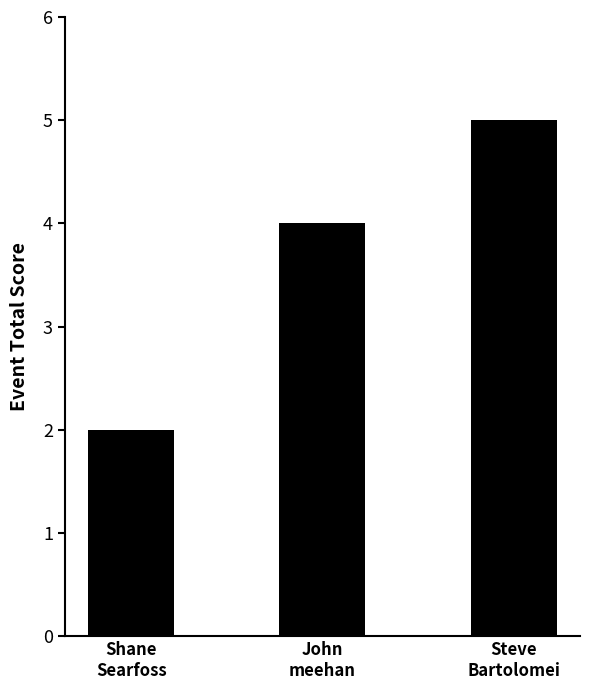

What is the smallest value displayed?

2